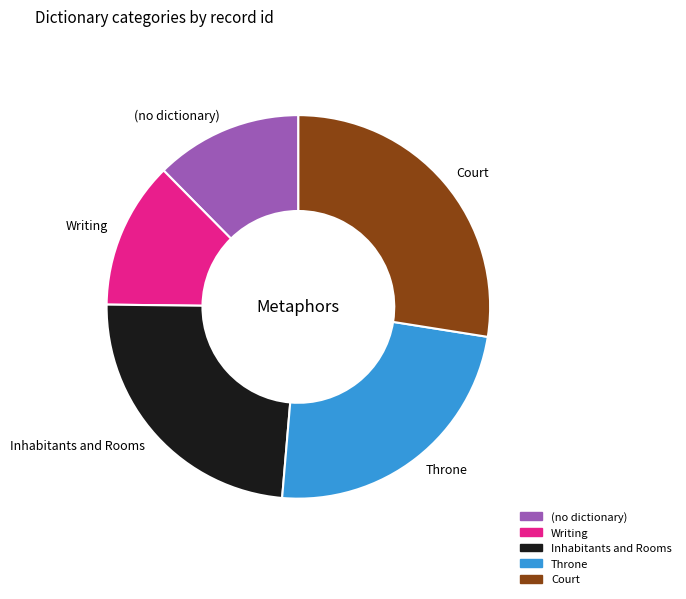

What is the largest slice in the pie chart?

Court